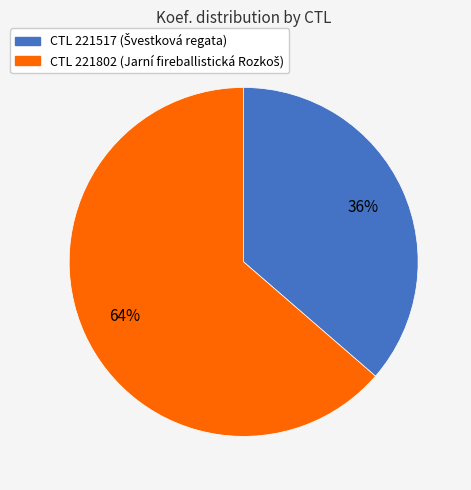

How many segments does this pie chart have?

2